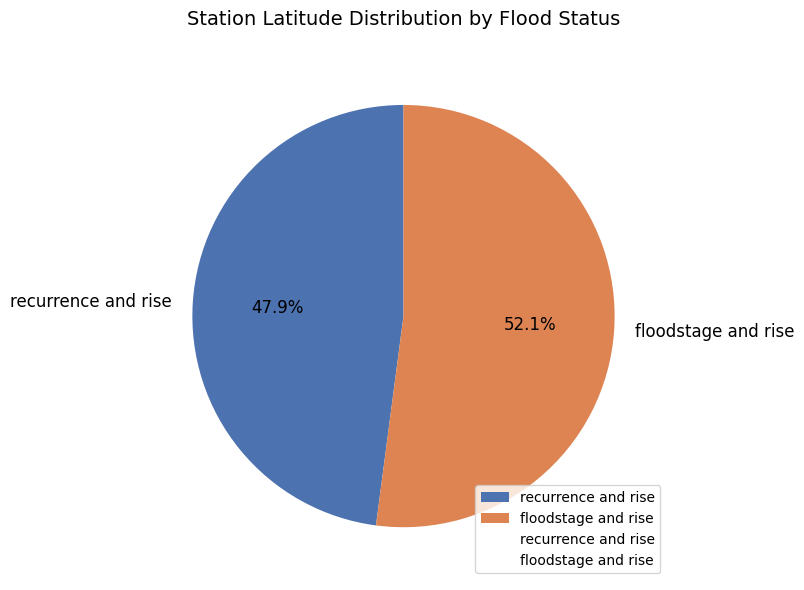

Between recurrence and rise and floodstage and rise, which is larger?

floodstage and rise